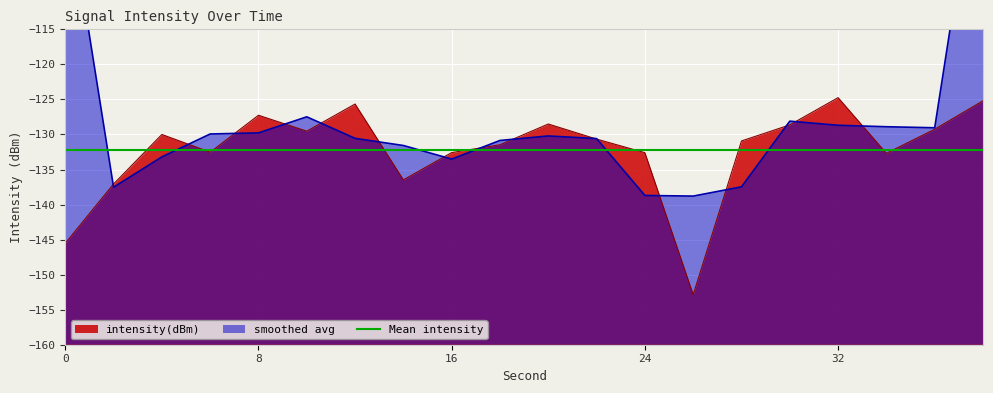

Reading left to right, list all the values displayed in this chart.

-145.5	-137.1	-130.0	-132.5	-127.3	-129.5	-125.7	-136.5	-132.6	-131.5	-128.5	-130.7	-132.6	-152.9	-130.9	-128.6	-124.7	-132.7	-129.3	-125.2